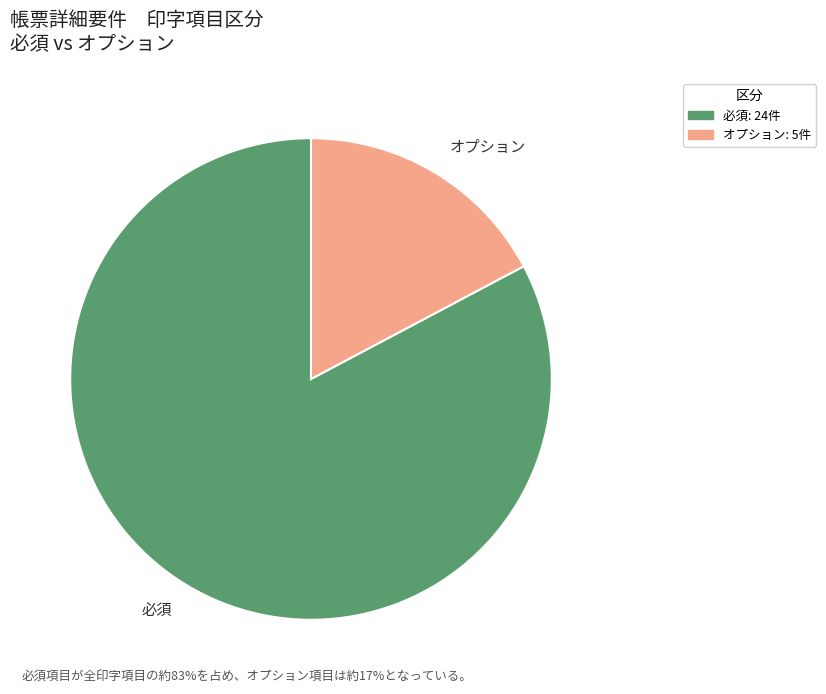

Combined, do オプション and 必須 account for over 50%?

Yes